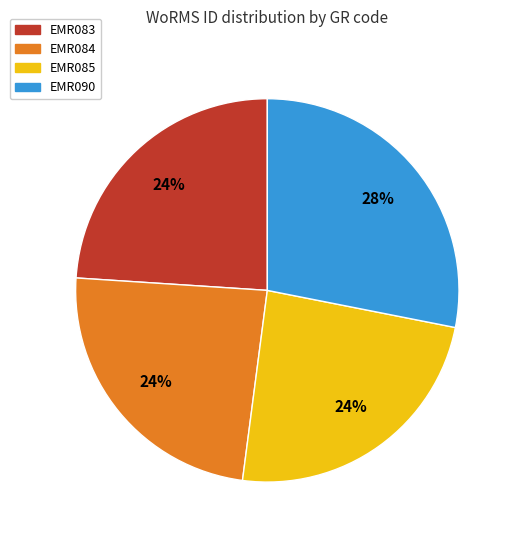

Is it true that EMR084 is 24% of the pie?

True